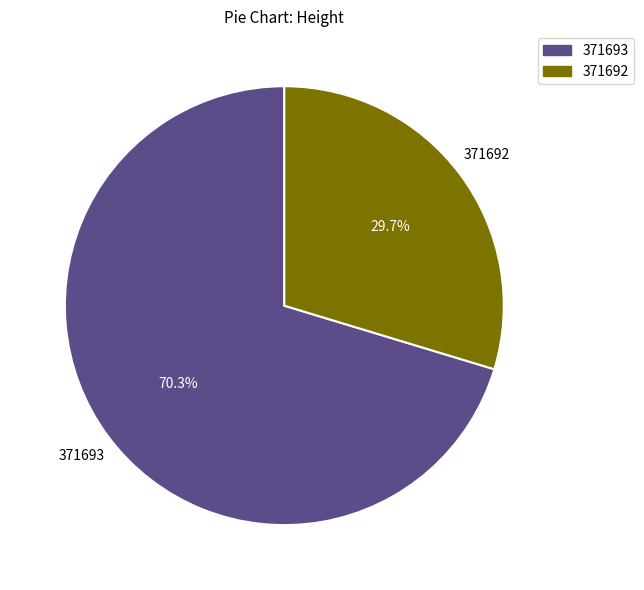

How many segments does this pie chart have?

2